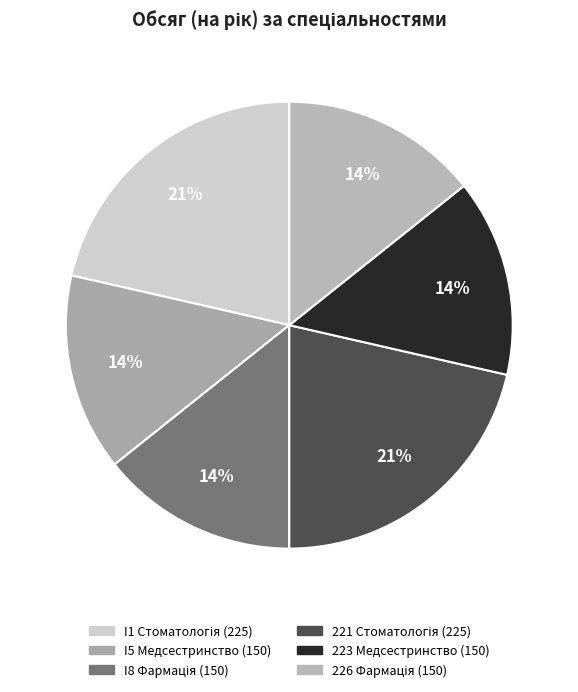

Count the number of slices in the pie.

6